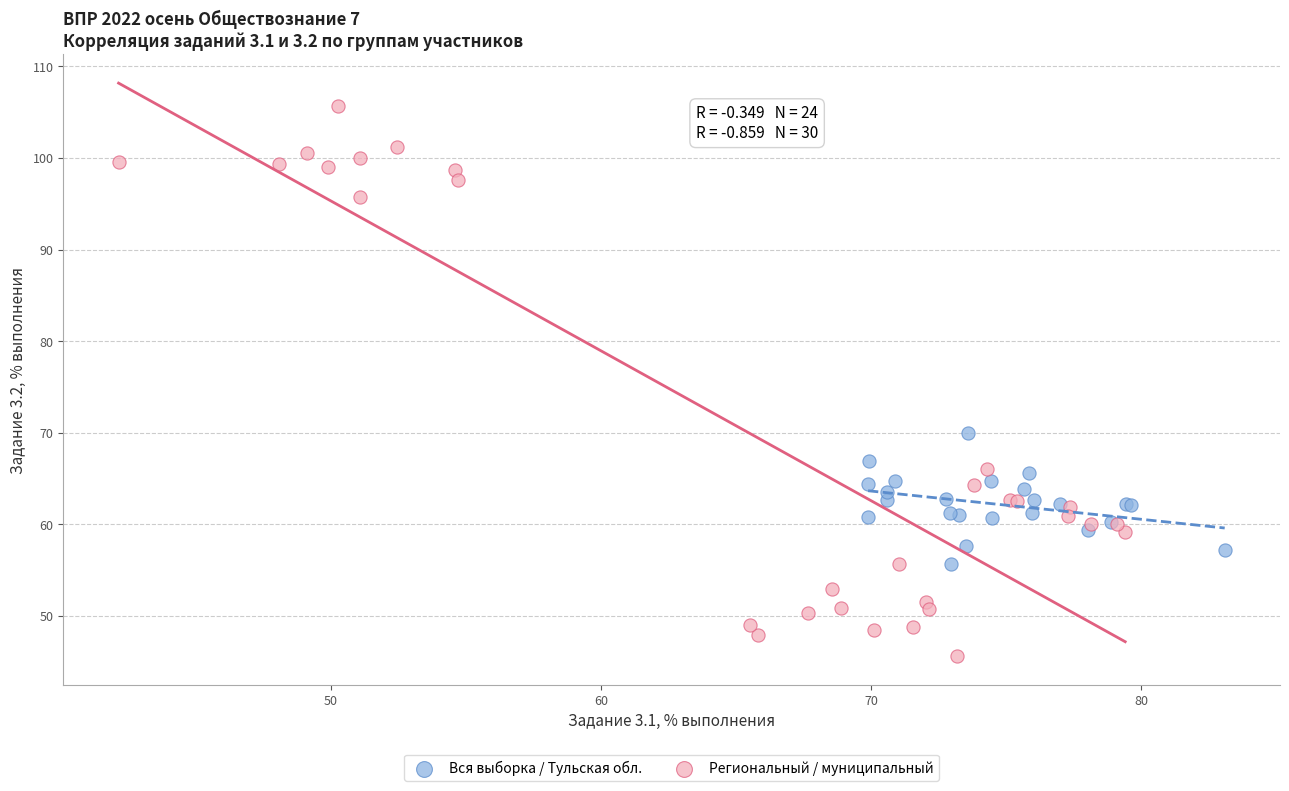

Which series has the widest spread of Y values?

Региональный / муниципальный